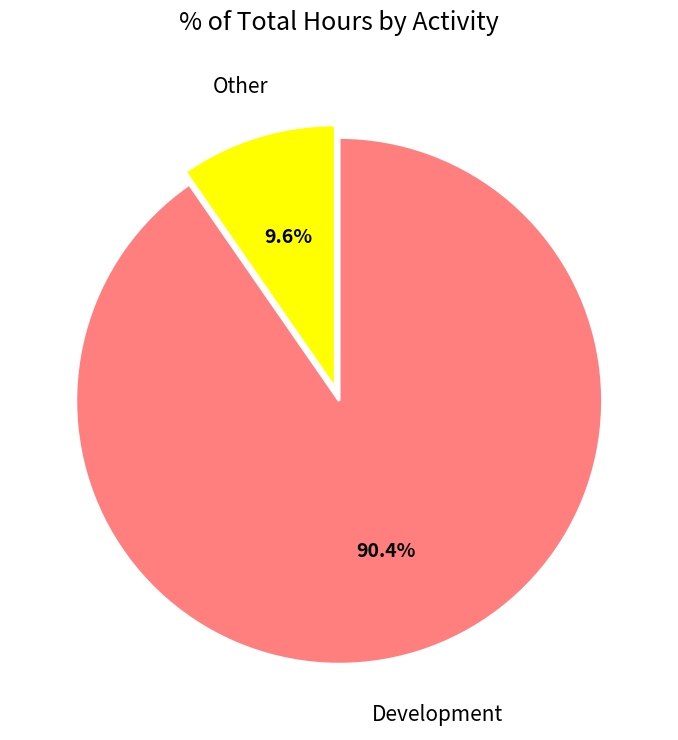

Is Other the majority of the pie?

No